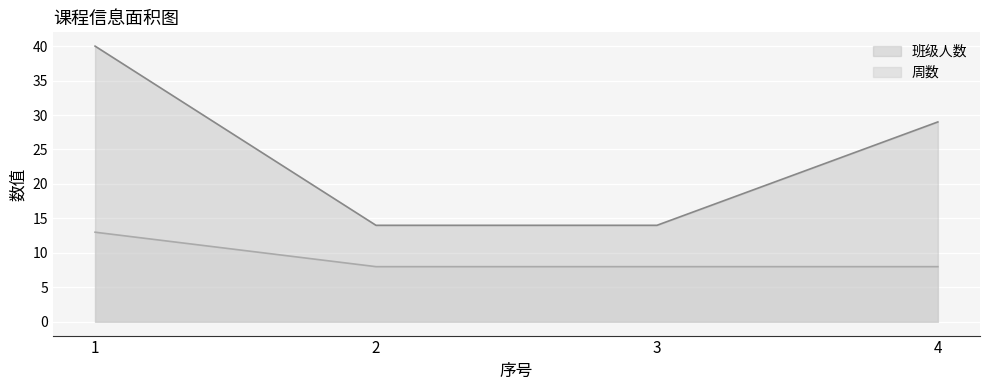

What is the highest value of the 周数 series?

13